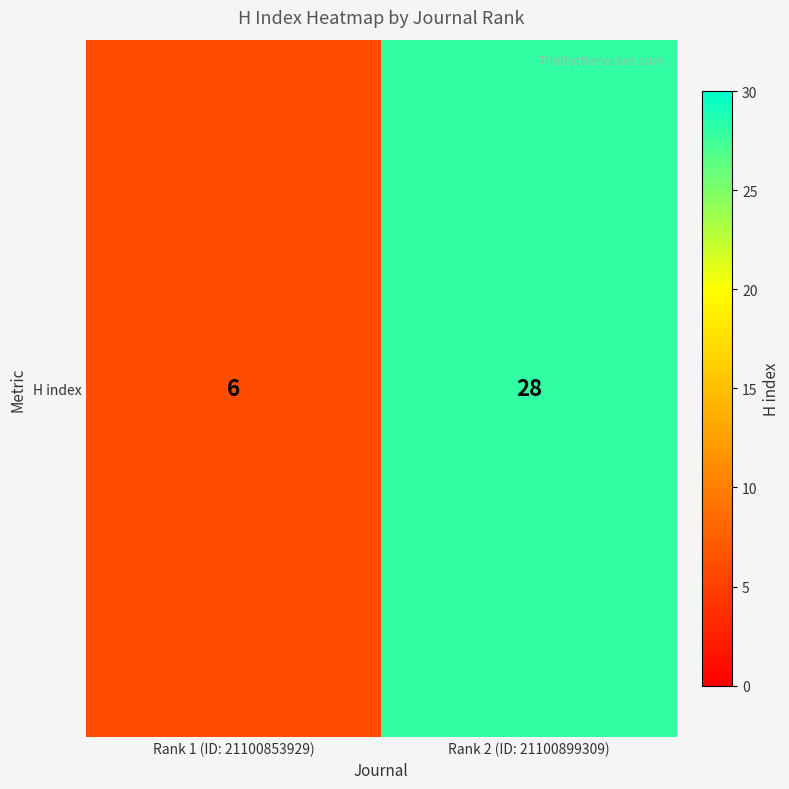

What is the change in value from Rank 1 (ID: 21100853929) to Rank 2 (ID: 21100899309)?

+22